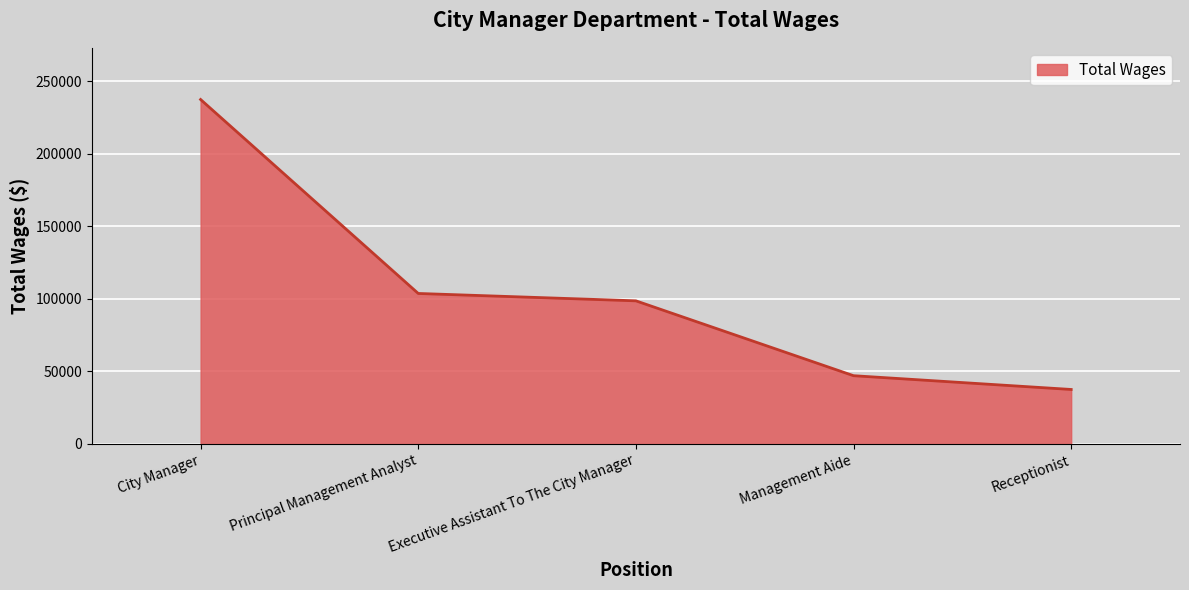

Reading left to right, what are all the values shown in this chart?

City Manager=237550	Principal Management Analyst=103780	Executive Assistant To The City Manager=98699	Management Aide=47064	Receptionist=37569